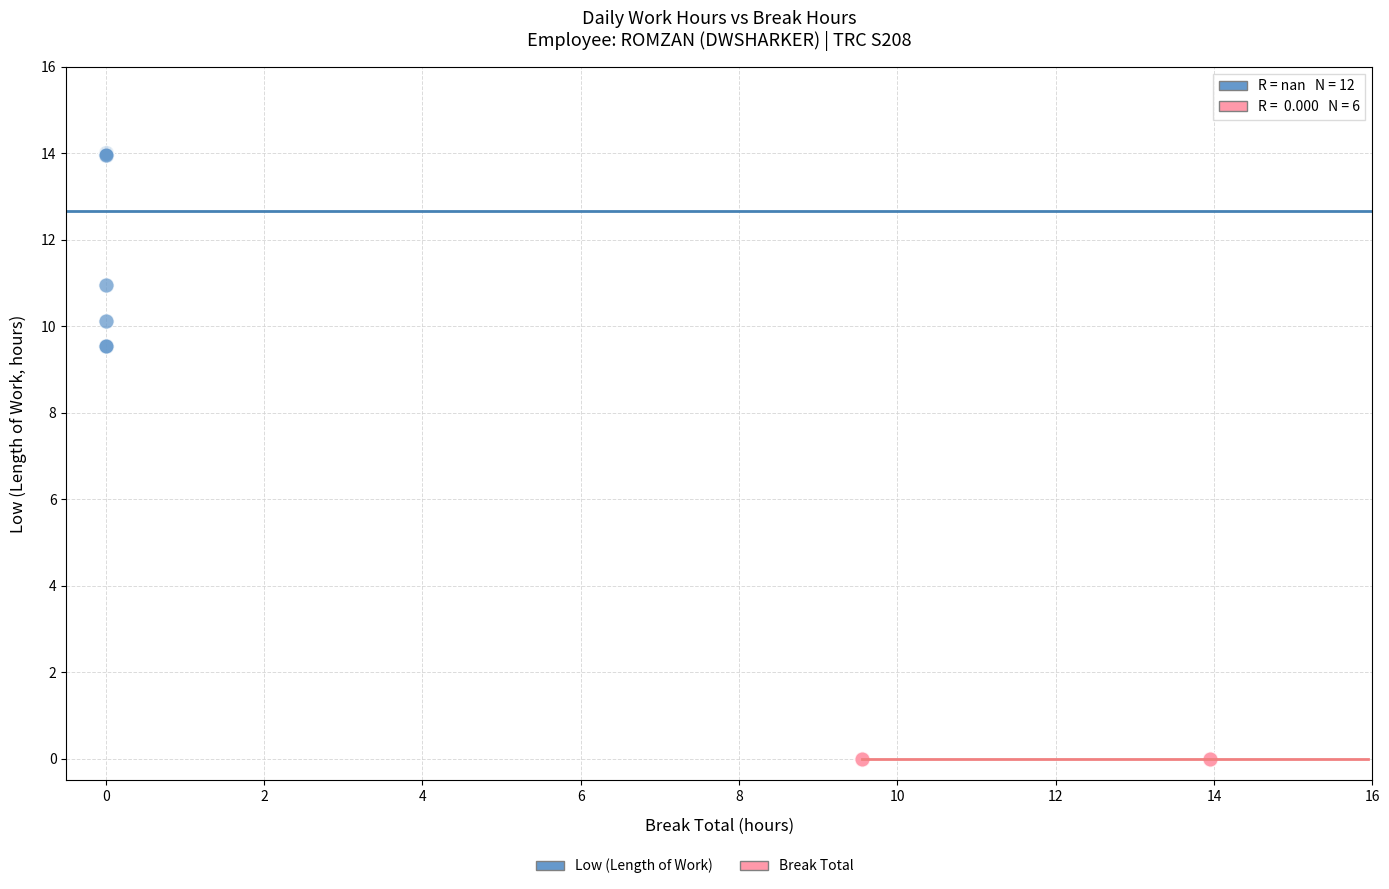

Which series reaches the minimum Y coordinate?

Break Total